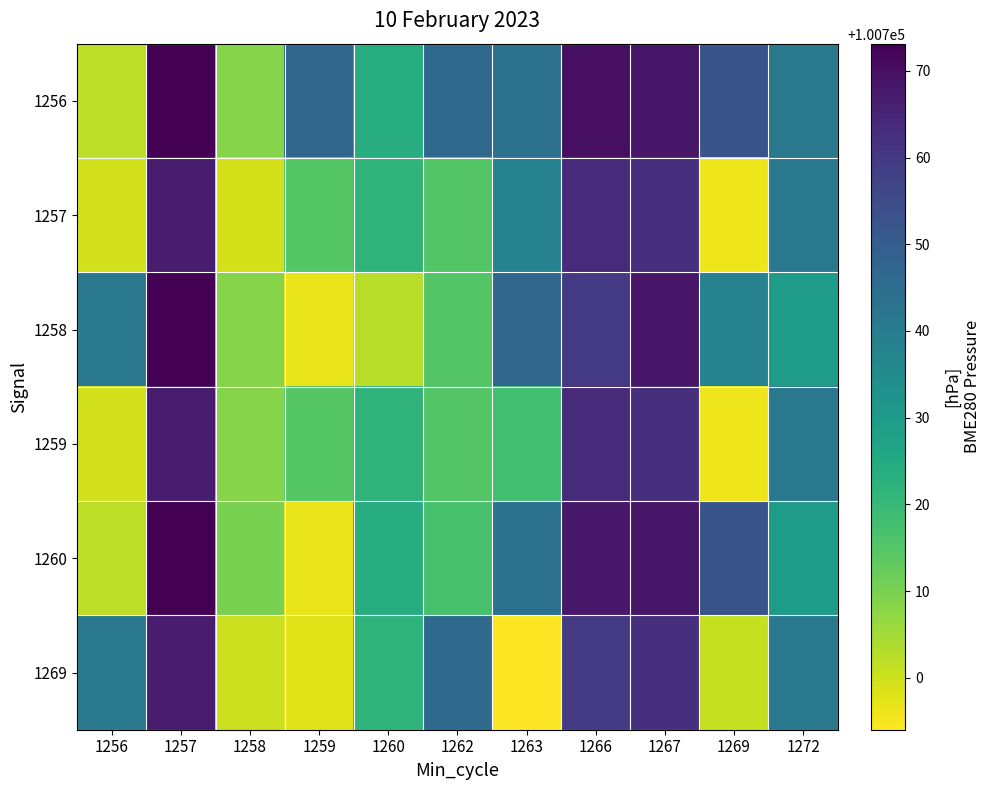

Reading left to right, what are all the values shown in this chart?

1256: 1256=100702.0	1257=100773.1	1258=100708.5	1259=100746.9	1260=100723.9	1262=100745.8	1263=100743.1	1266=100769.8	1267=100768.4	1269=100752.7	1272=100741.4
1257: 1256=100699.3	1257=100766.9	1258=100699.1	1259=100714.8	1260=100721.7	1262=100715.3	1263=100737.9	1266=100763.5	1267=100762.2	1269=100695.9	1272=100741.5
1258: 1256=100741.4	1257=100773.1	1258=100708.5	1259=100696.5	1260=100702.5	1262=100715.3	1263=100746.9	1266=100759.7	1267=100768.4	1269=100737.9	1272=100729.6
1259: 1256=100699.3	1257=100766.9	1258=100708.5	1259=100714.8	1260=100721.7	1262=100715.3	1263=100717.8	1266=100763.5	1267=100762.2	1269=100695.9	1272=100741.5
1260: 1256=100702.0	1257=100773.1	1258=100710.0	1259=100696.5	1260=100723.9	1262=100716.9	1263=100743.1	1266=100767.8	1267=100768.4	1269=100752.7	1272=100729.6
1269: 1256=100741.4	1257=100766.9	1258=100700.3	1259=100697.4	1260=100721.7	1262=100745.8	1263=100694.0	1266=100759.7	1267=100762.2	1269=100701.1	1272=100741.4